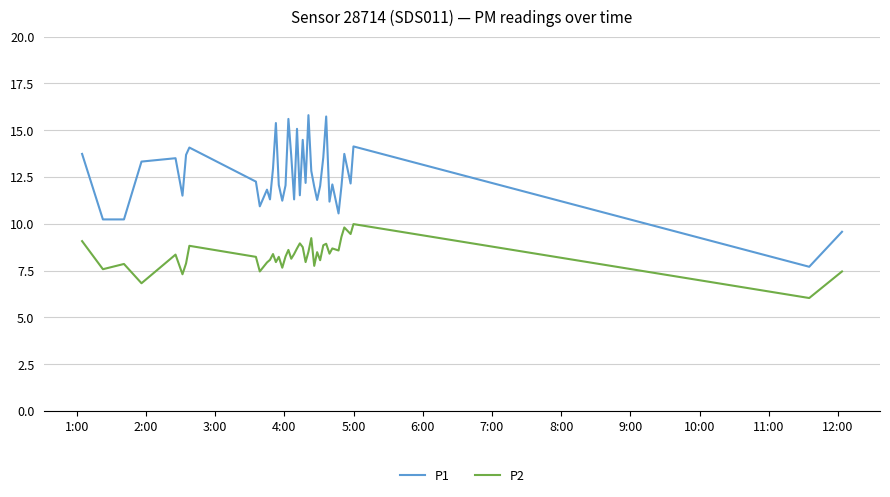

Which series has the largest total across all categories?

P1